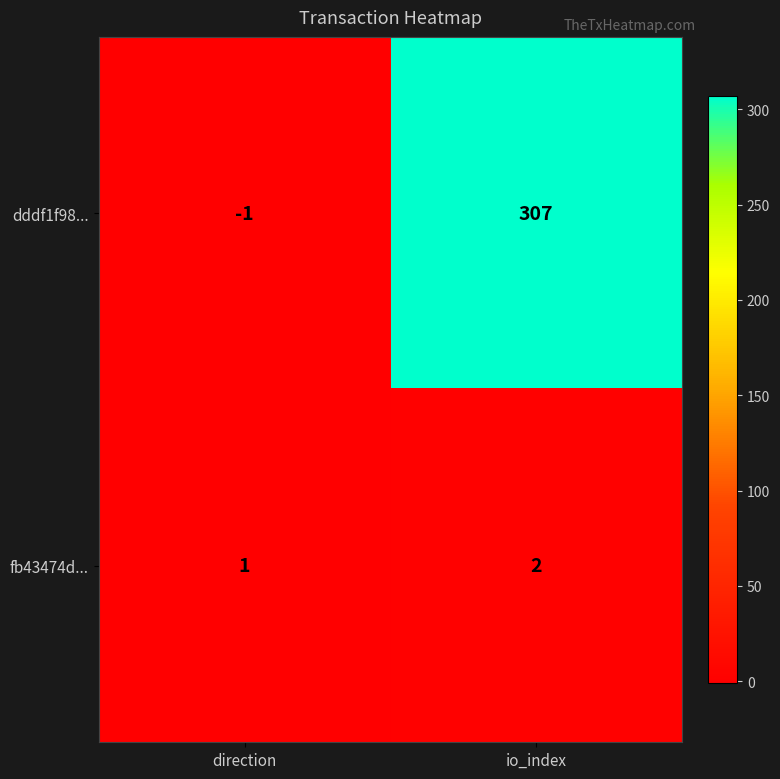

Which series has the widest spread of values?

dddf1f98...